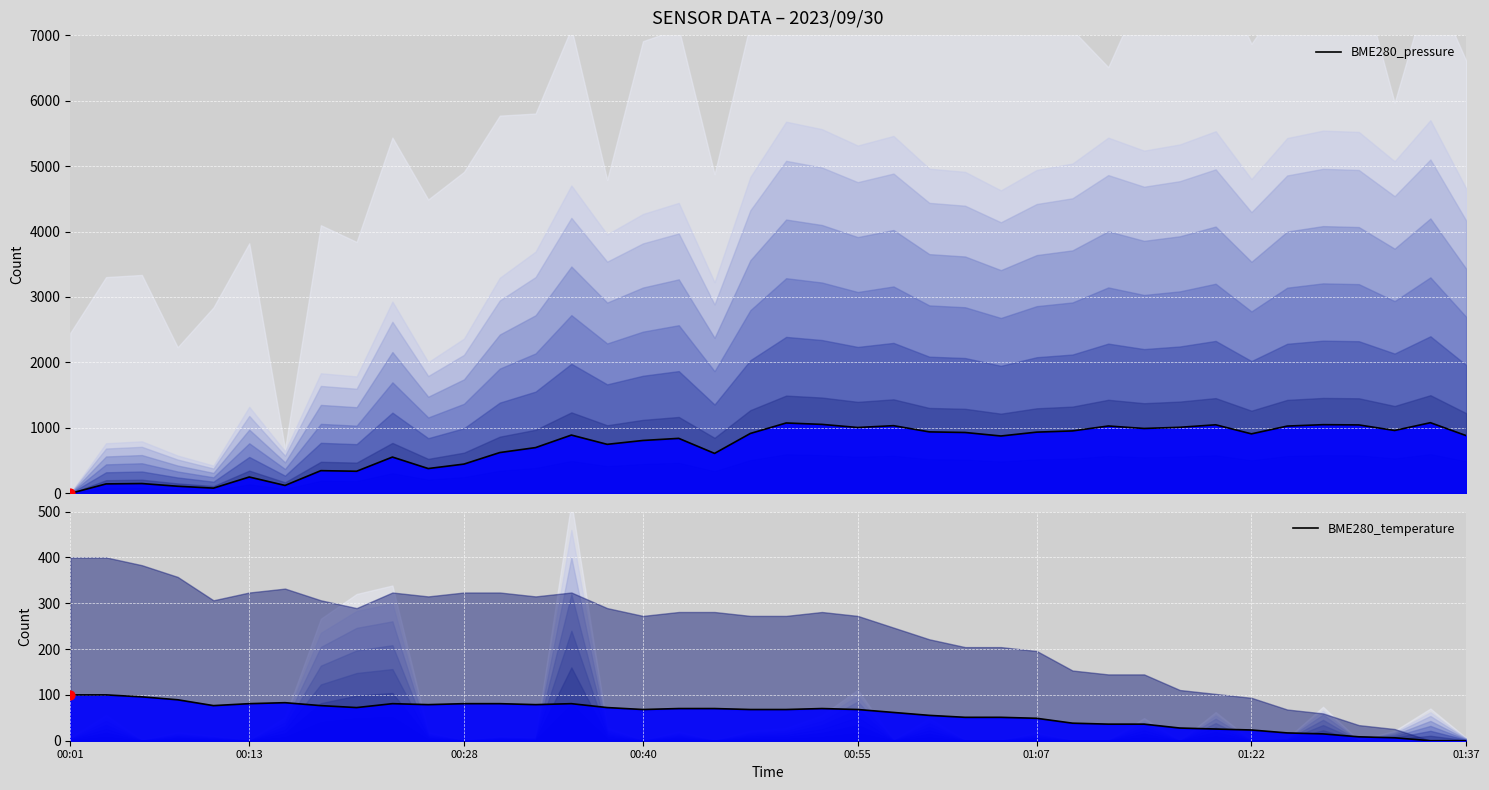

At how many categories does at least one series exceed 845?

22